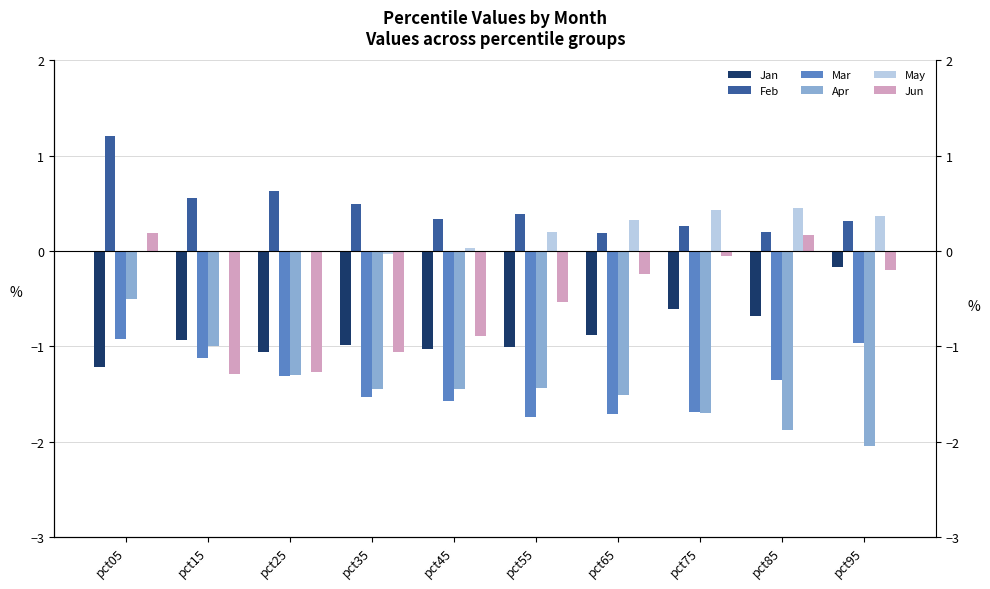

Which series has the largest range (max minus min)?

Apr